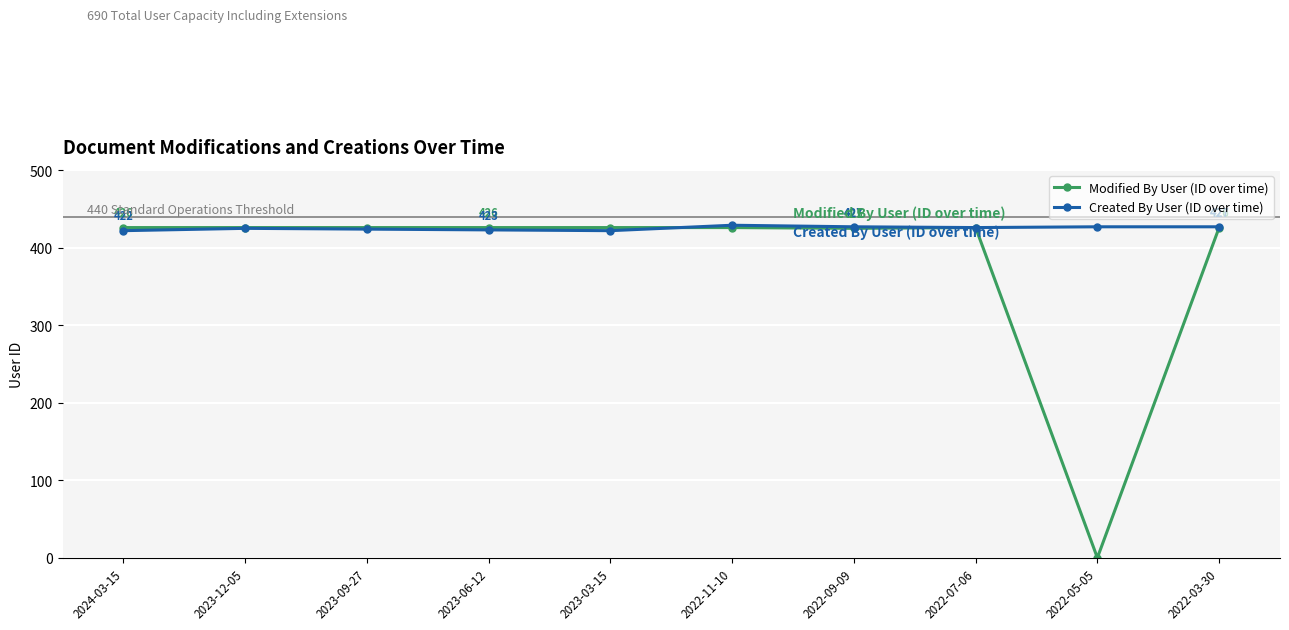

What is the sum of the Modified By User (ID over time) values at 2022-11-10 and 2022-07-06?

852